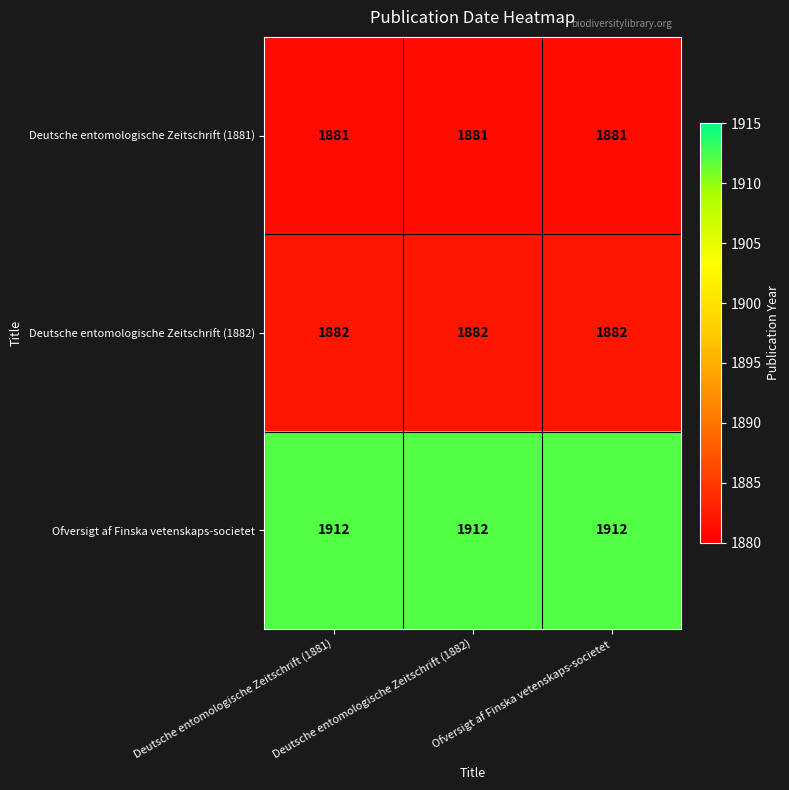

What is the smallest value displayed?

1881